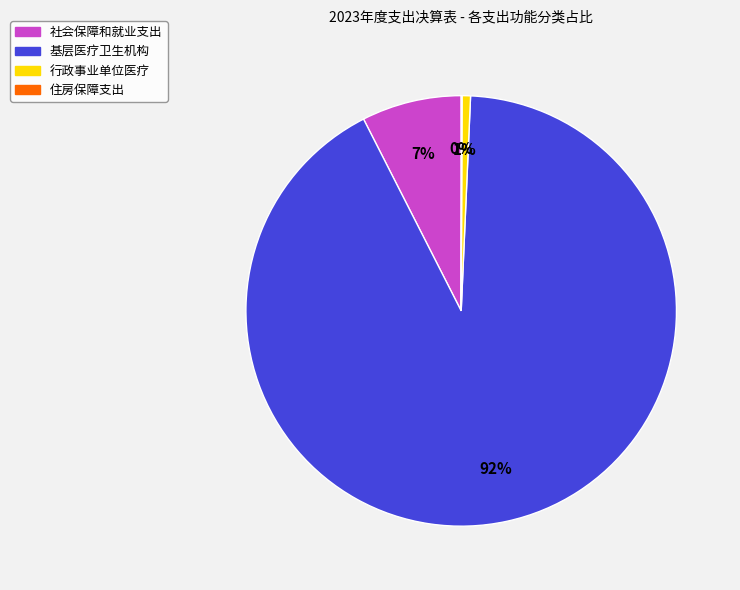

Is the sum of 基层医疗卫生机构 and 行政事业单位医疗 greater than half?

Yes